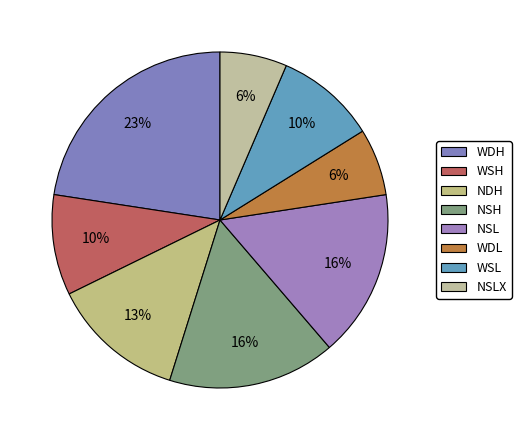

To the nearest percent, what percentage of the pie is NDH?

13%